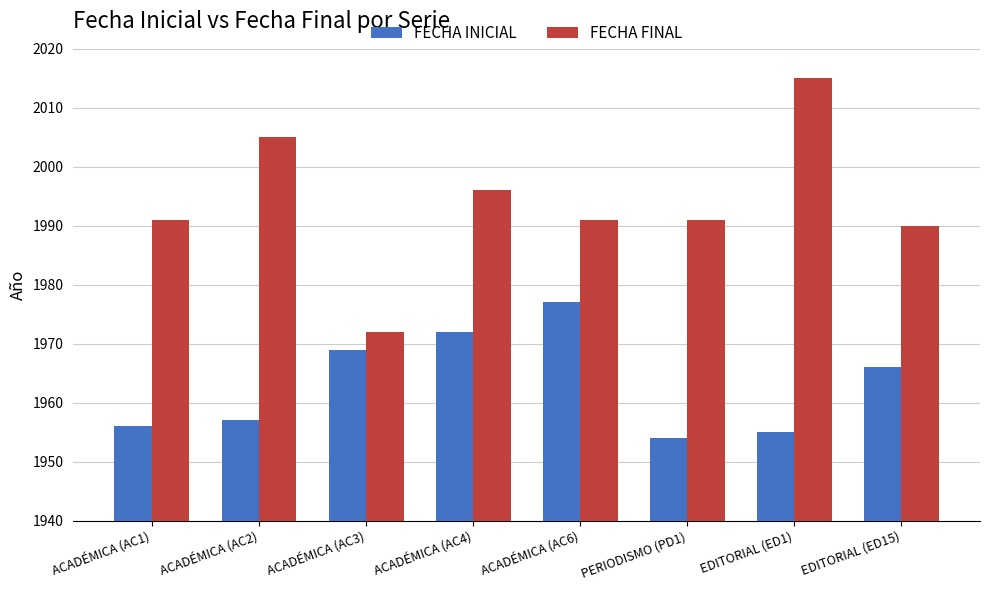

What is the sum of all FECHA INICIAL values?

15706